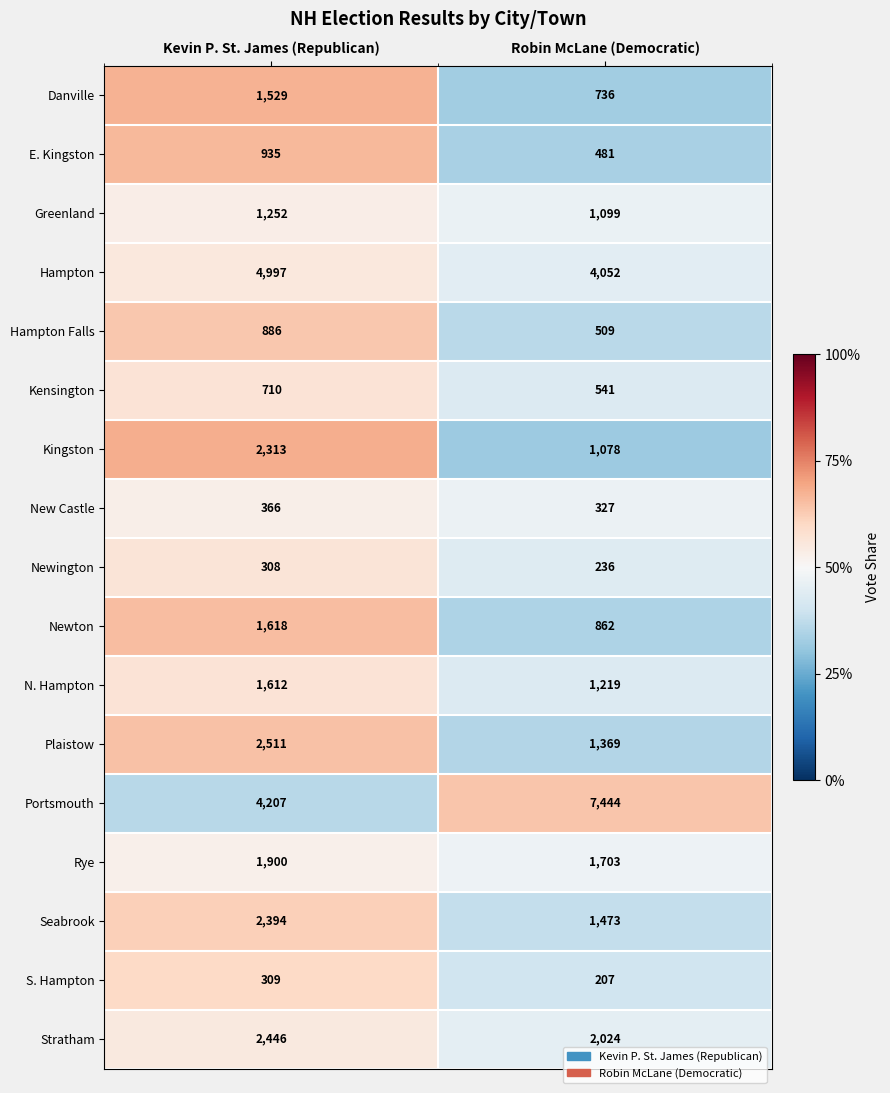

Where is Hampton nearest to the value 4524?

Robin McLane (Democratic)